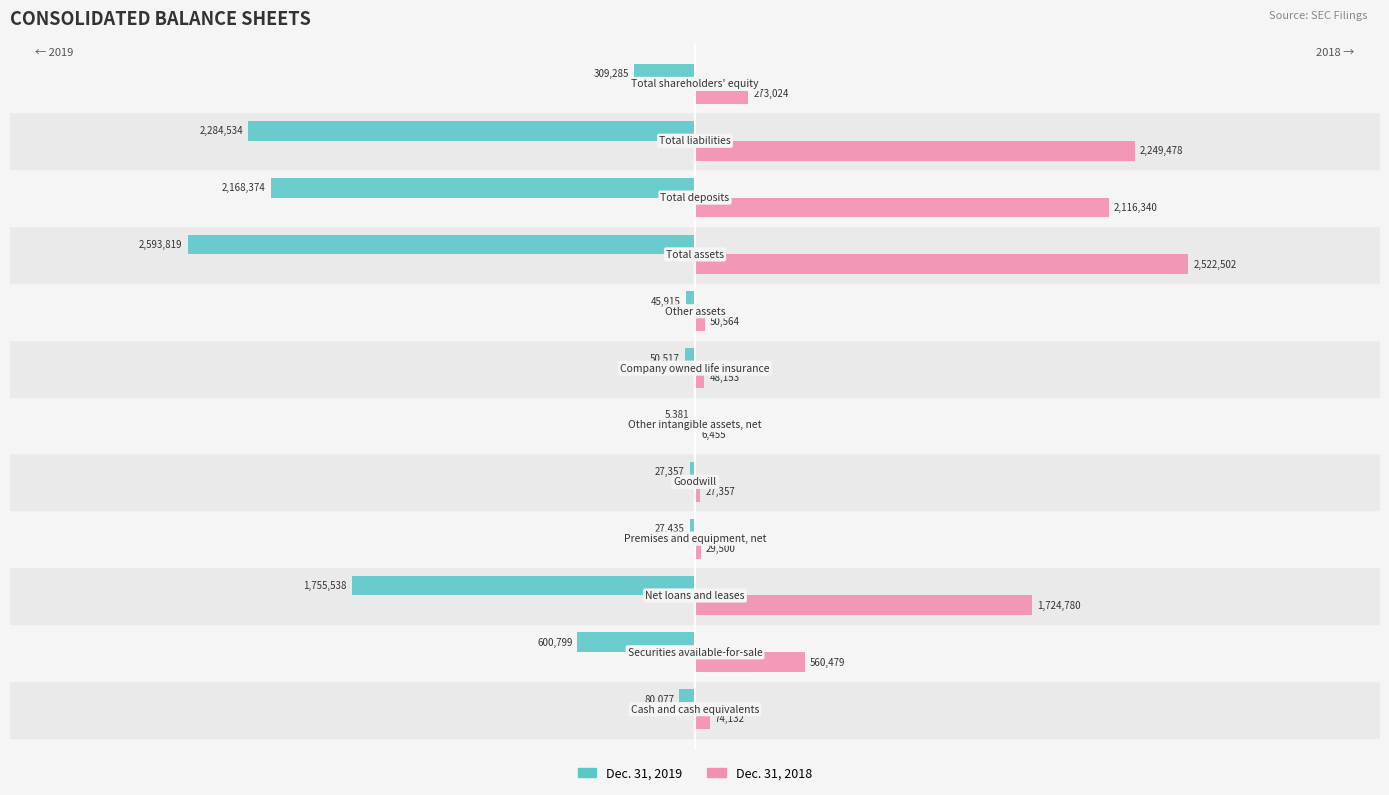

Which series has the largest total across all categories?

Dec. 31, 2018